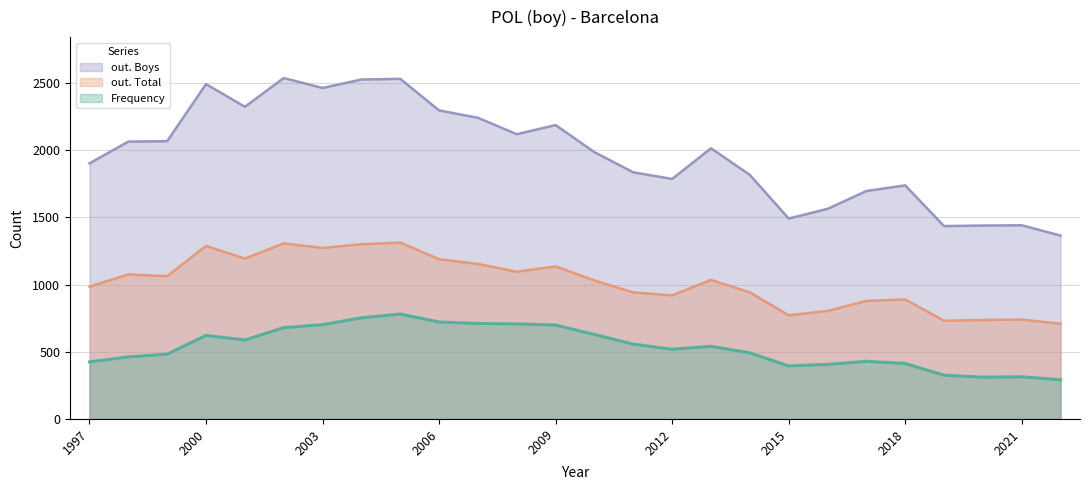

What is the minimum value shown in the chart?

292